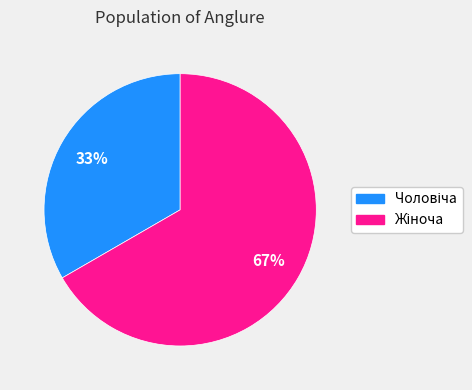

Is there a majority slice in this chart?

Yes